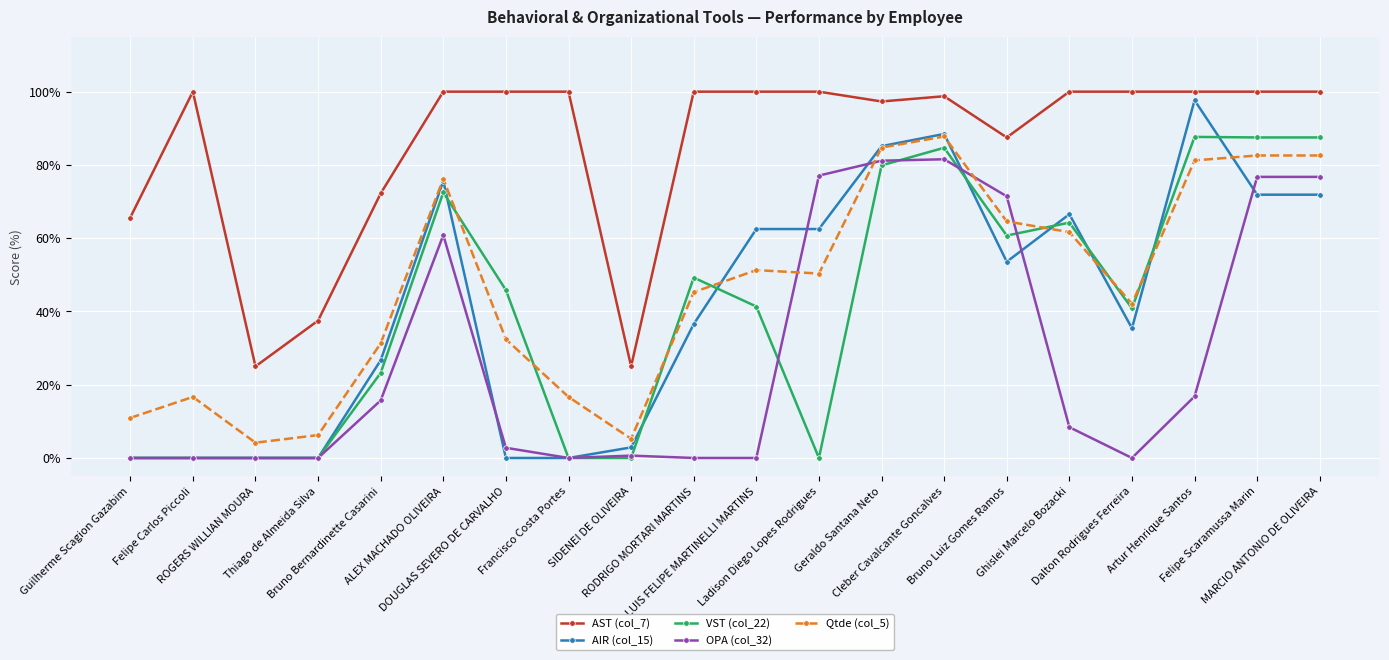

What is the total value across all series at Ladison Diego Lopes Rodrigues?

289.9